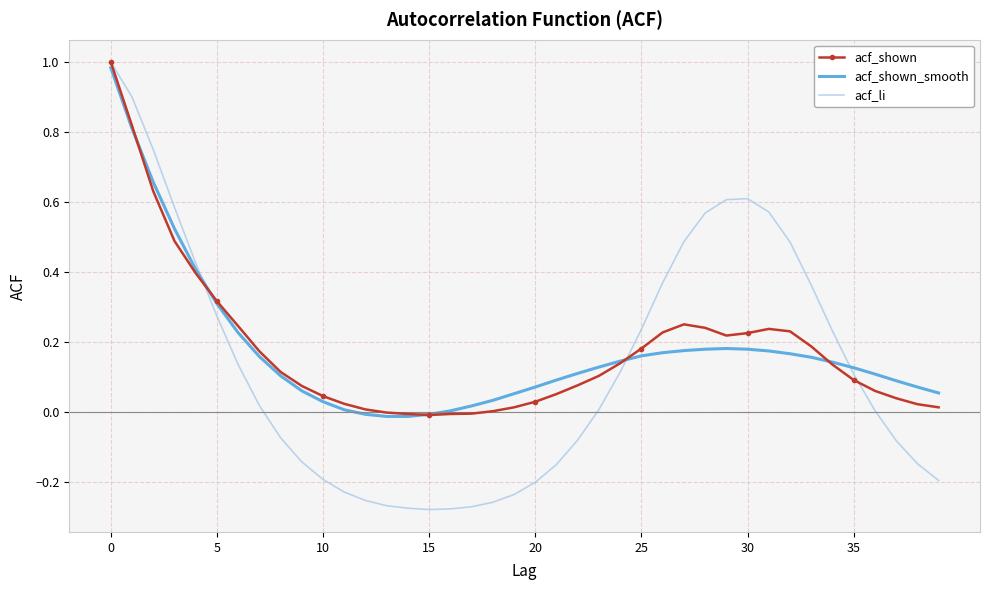

Which series has the largest range (max minus min)?

acf_li